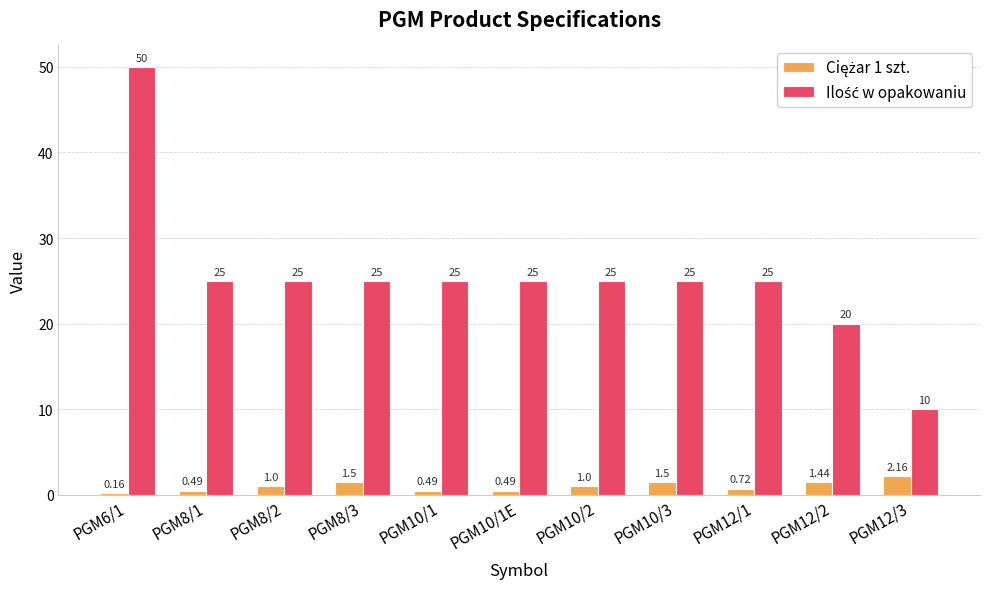

What is the label of the 4th bar from the left?

PGM8/3